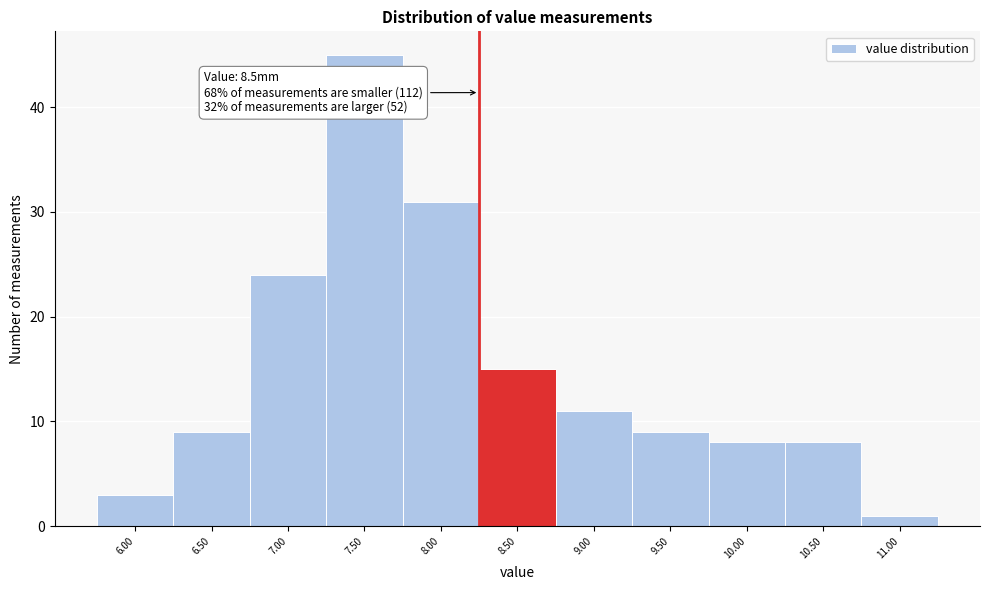

Reading left to right, list all the values displayed in this chart.

6.00=3	6.50=9	7.00=24	7.50=45	8.00=31	8.50=15	9.00=11	9.50=9	10.00=8	10.50=8	11.00=1